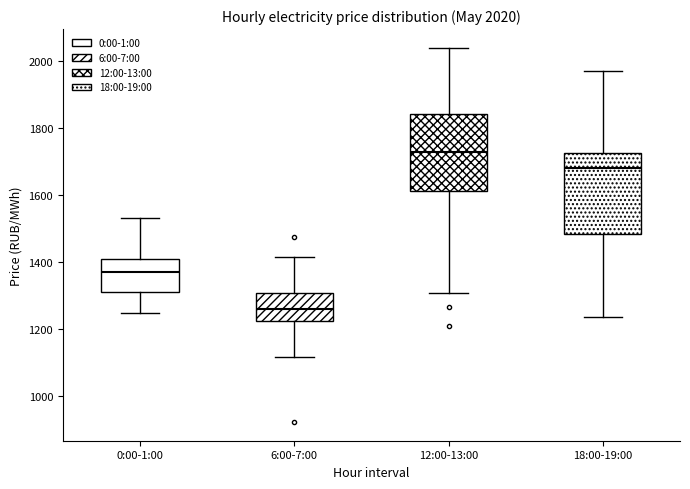

Which box's median line is the lowest?

6:00-7:00